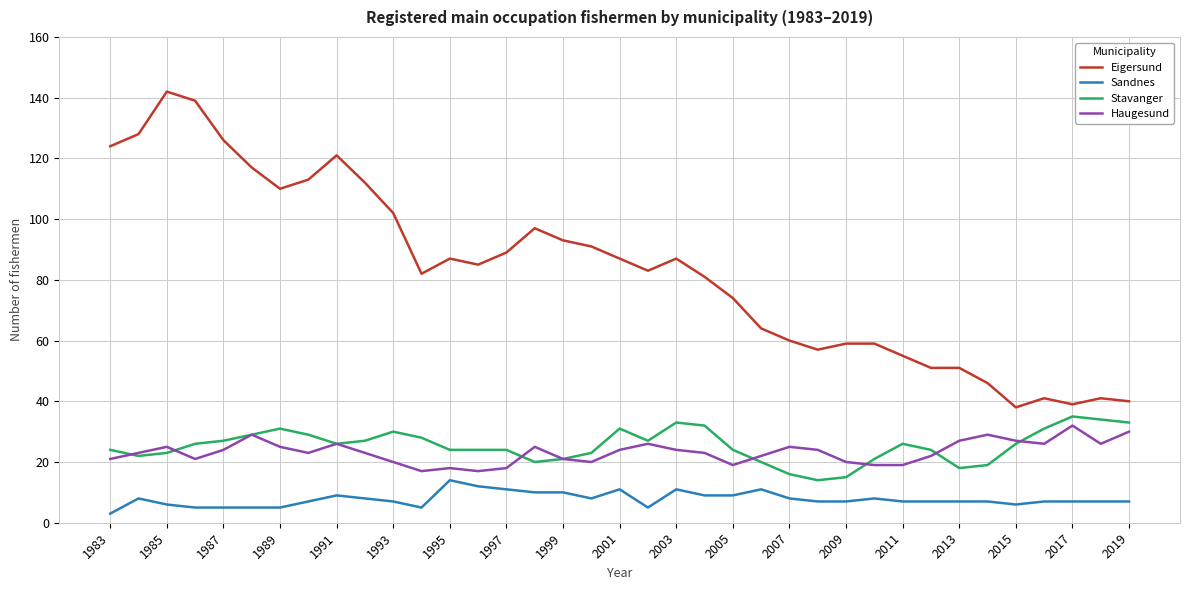

How many series are shown in this chart?

4